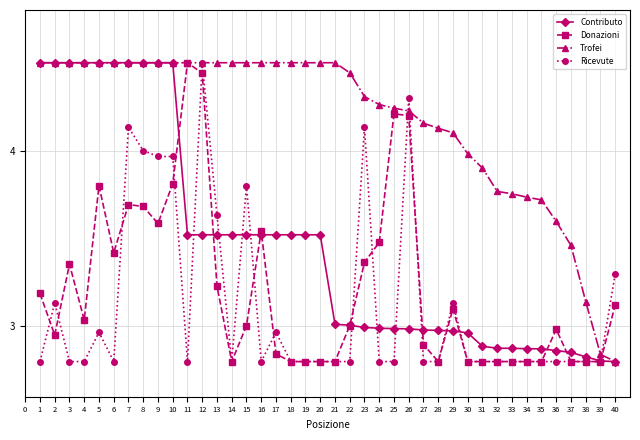

The value of Contributo at 26 is 4.4. True or false?

False